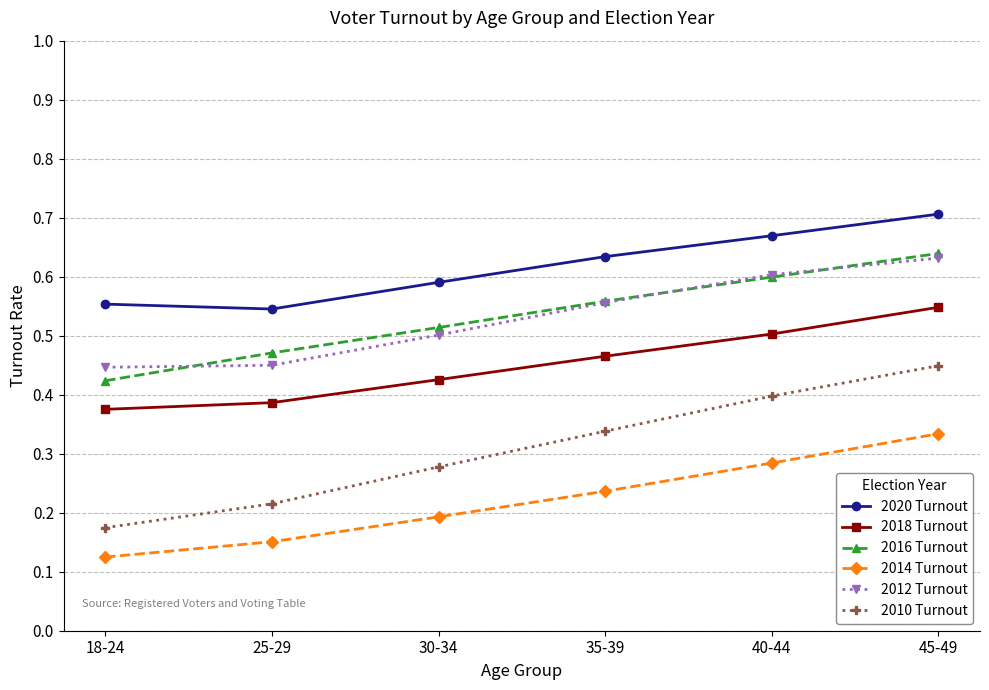

At which category does the chart reach its peak across all series?

45-49